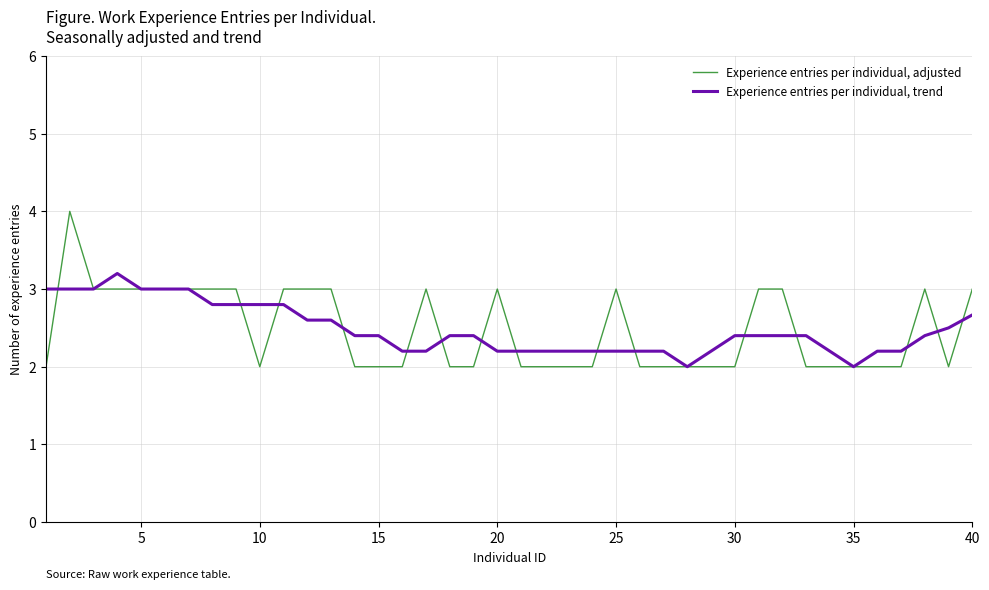

Which series has the largest range (max minus min)?

Experience entries per individual, adjusted